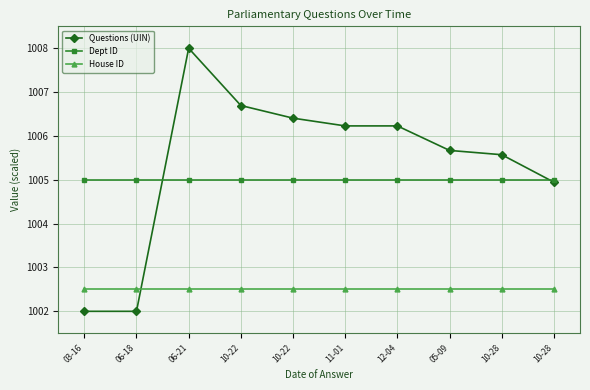

At which category does Questions (UIN) reach its first local peak?

06-21